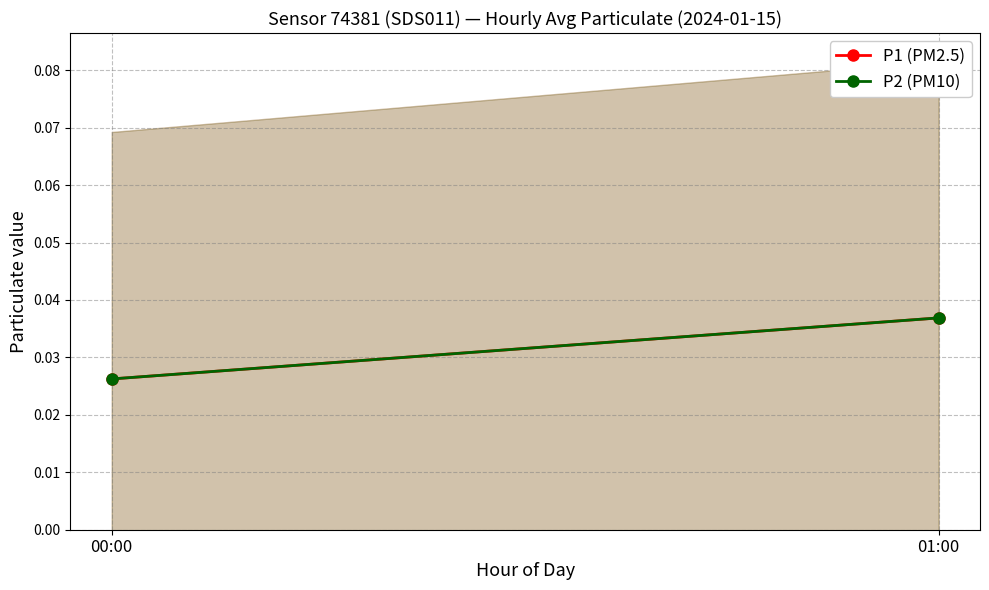

What is the total value across all series at 00:00?

0.1